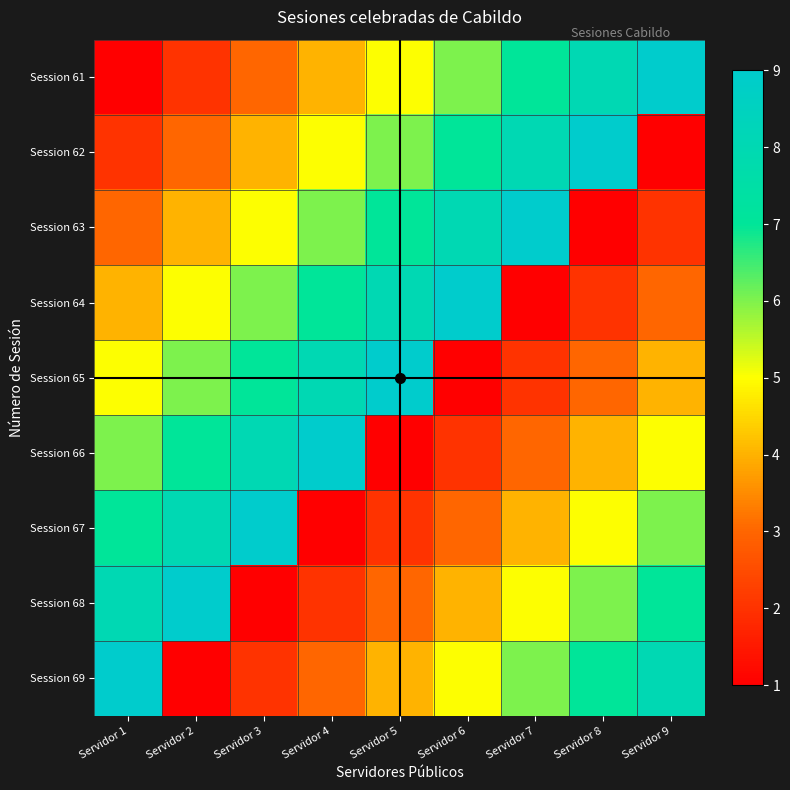

List the series in order of their peak value, lowest first.

Session 61, Session 62, Session 63, Session 64, Session 65, Session 66, Session 67, Session 68, Session 69